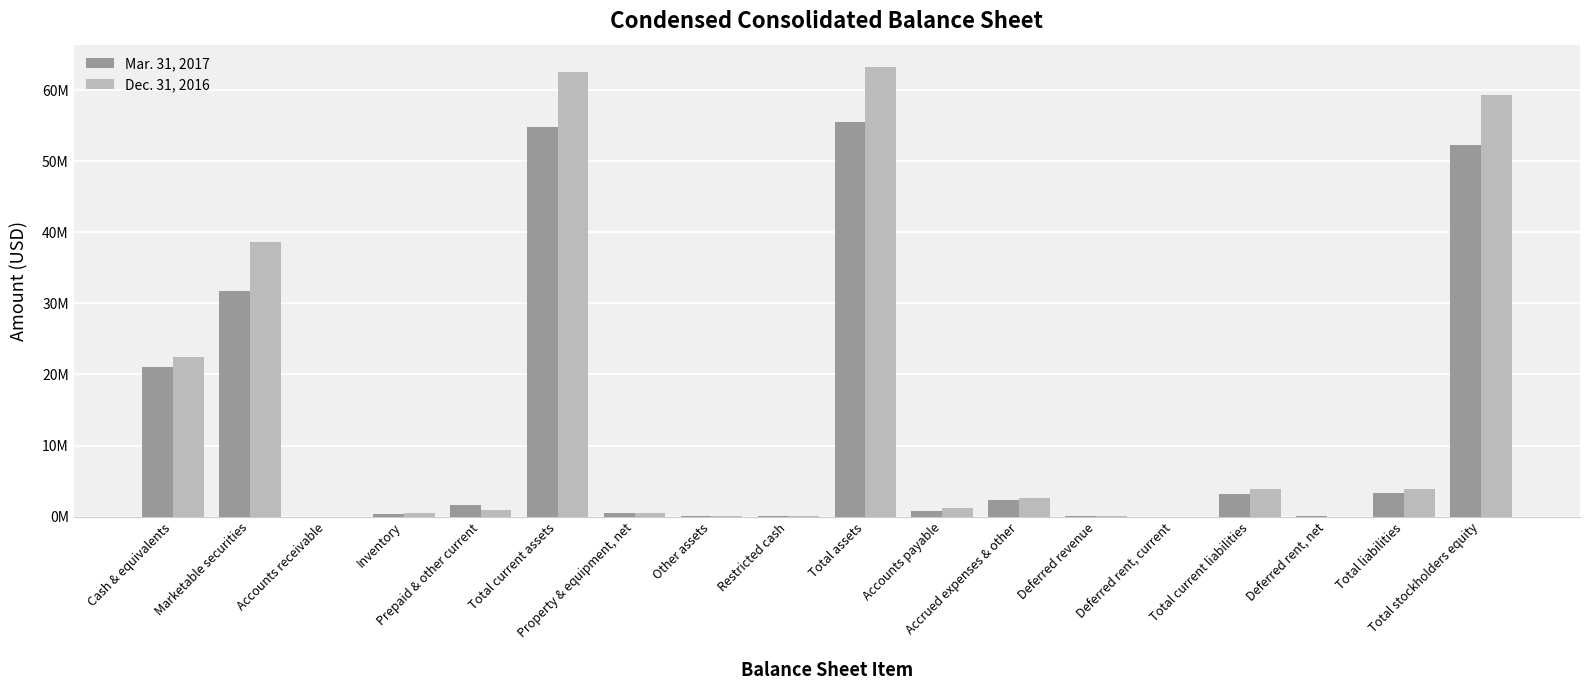

The value of Mar. 31, 2017 at Total stockholders equity is 87789602. True or false?

False